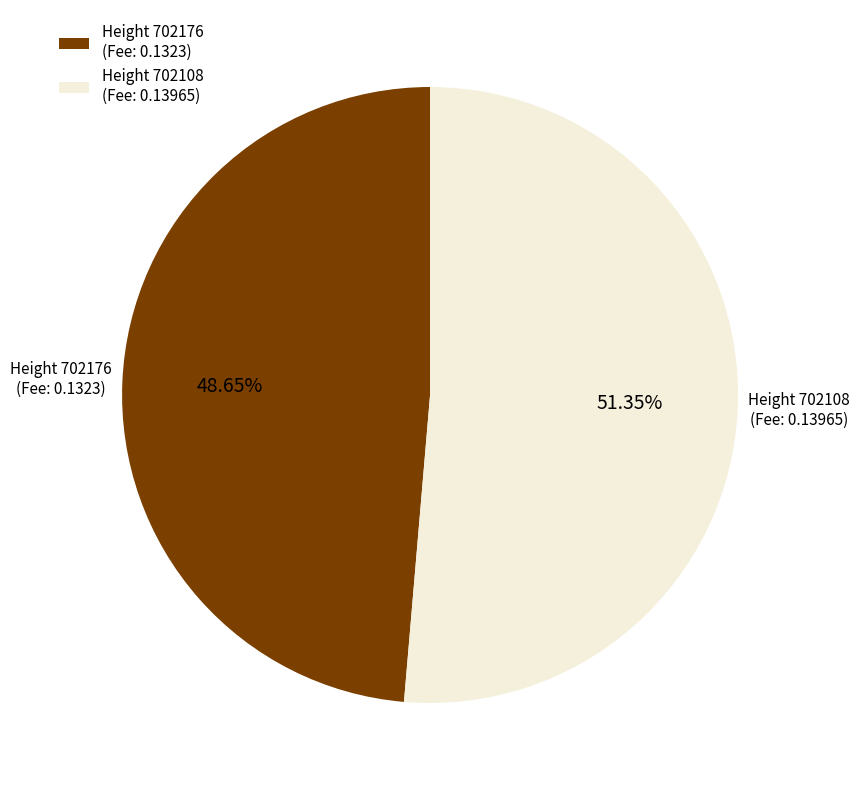

Is there a majority slice in this chart?

Yes